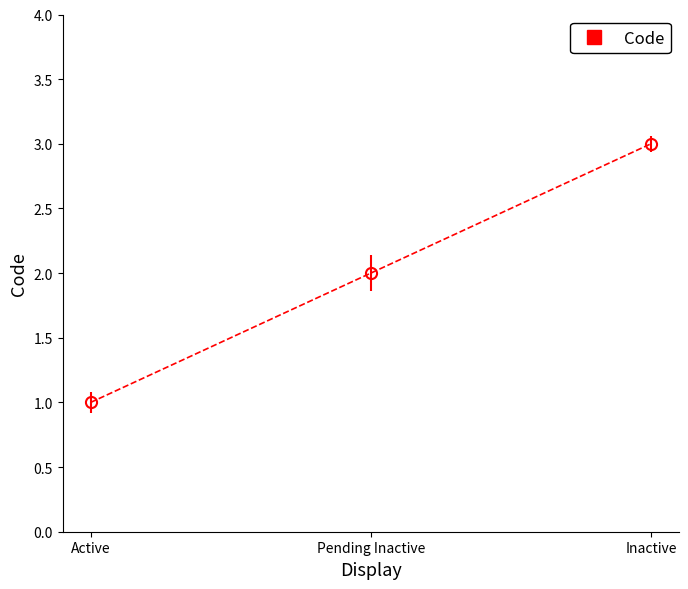

Reading left to right, what are all the values shown in this chart?

1	2	3